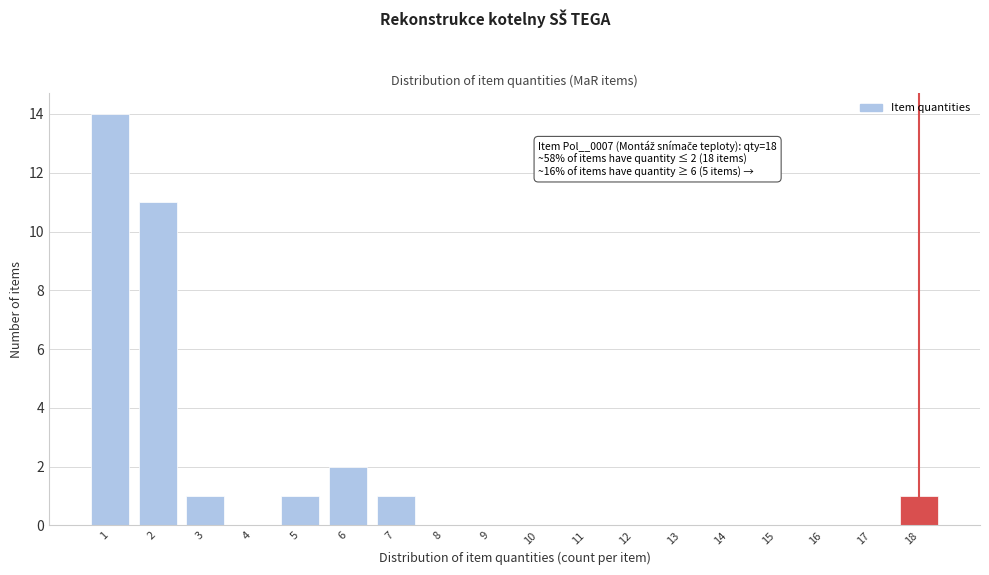

Reading right to left, transcribe all the data shown in this chart.

18=1	17=0	16=0	15=0	14=0	13=0	12=0	11=0	10=0	9=0	8=0	7=1	6=2	5=1	4=0	3=1	2=11	1=14